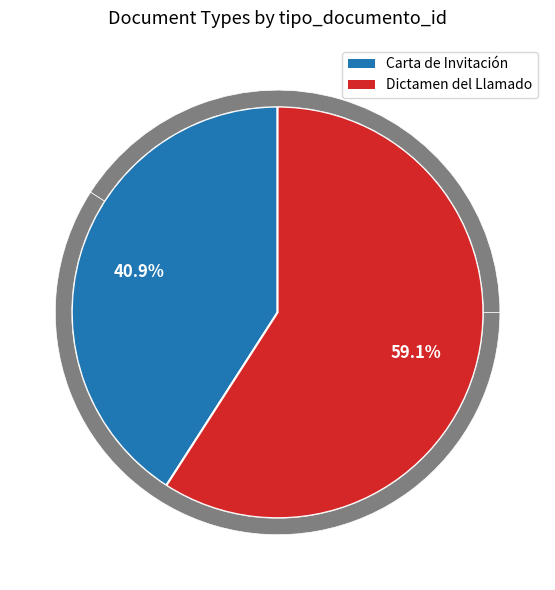

What is the largest slice in the pie chart?

Dictamen del Llamado